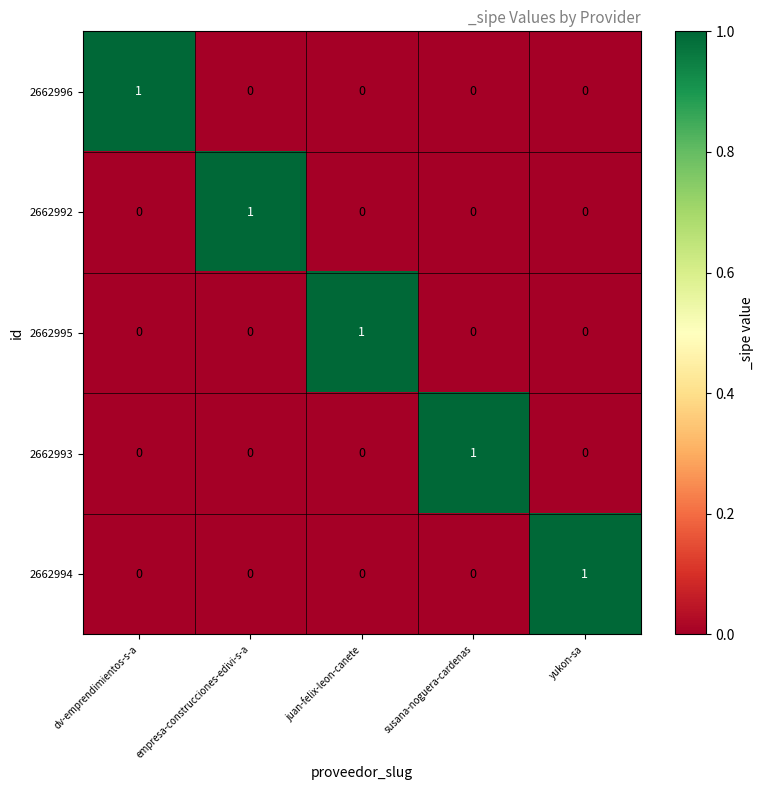

Is the value of 2662992 at susana-noguera-cardenas greater than the value of 2662994 at yukon-sa?

No